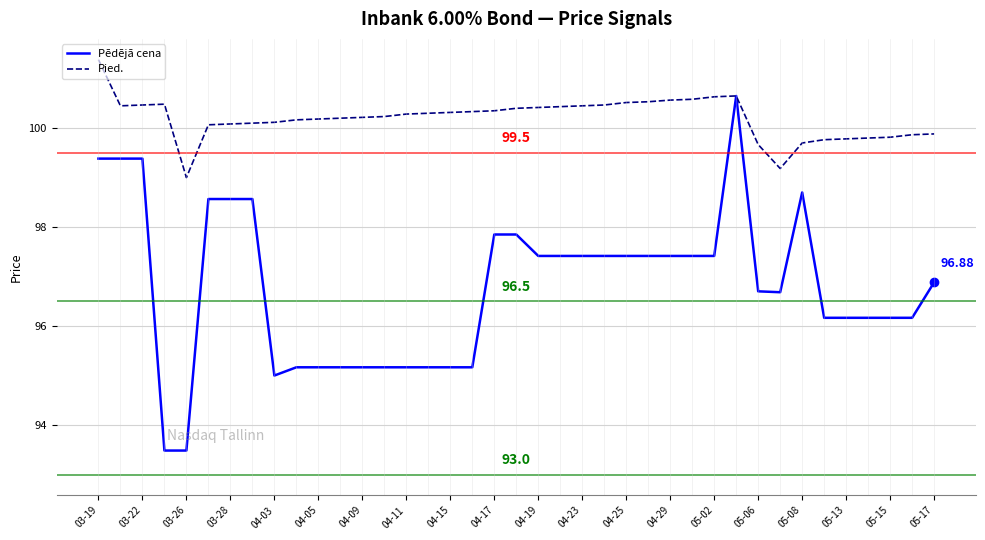

Which series has the largest total across all categories?

Pied.